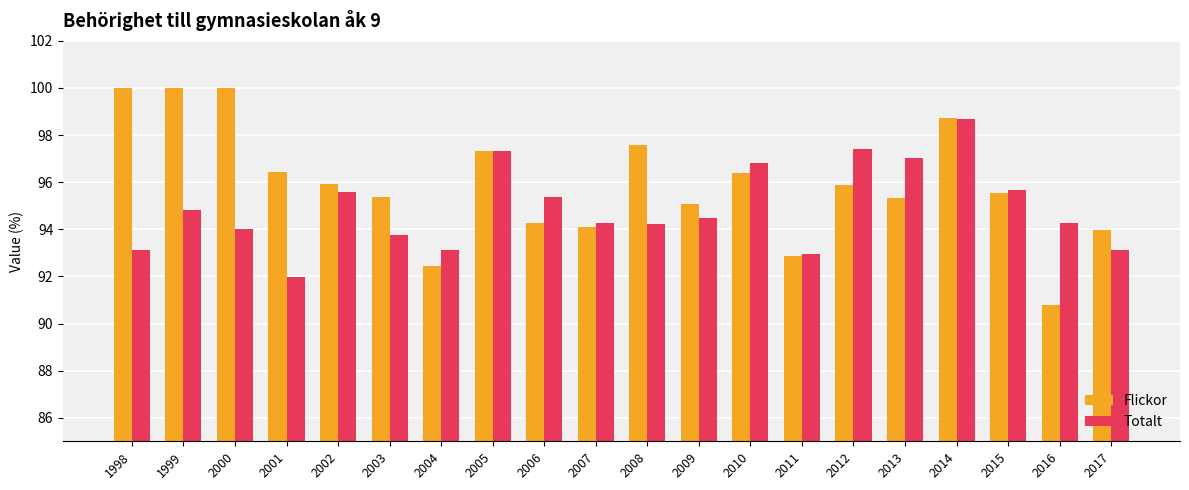

The value of Totalt at 2007 is 94.3. True or false?

True